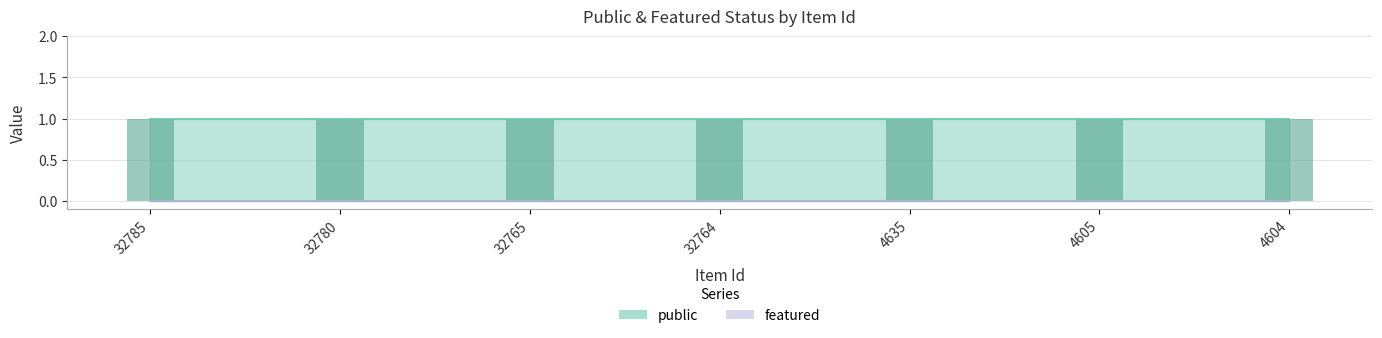

Between 32780 and 32764, which series saw the biggest shift?

public